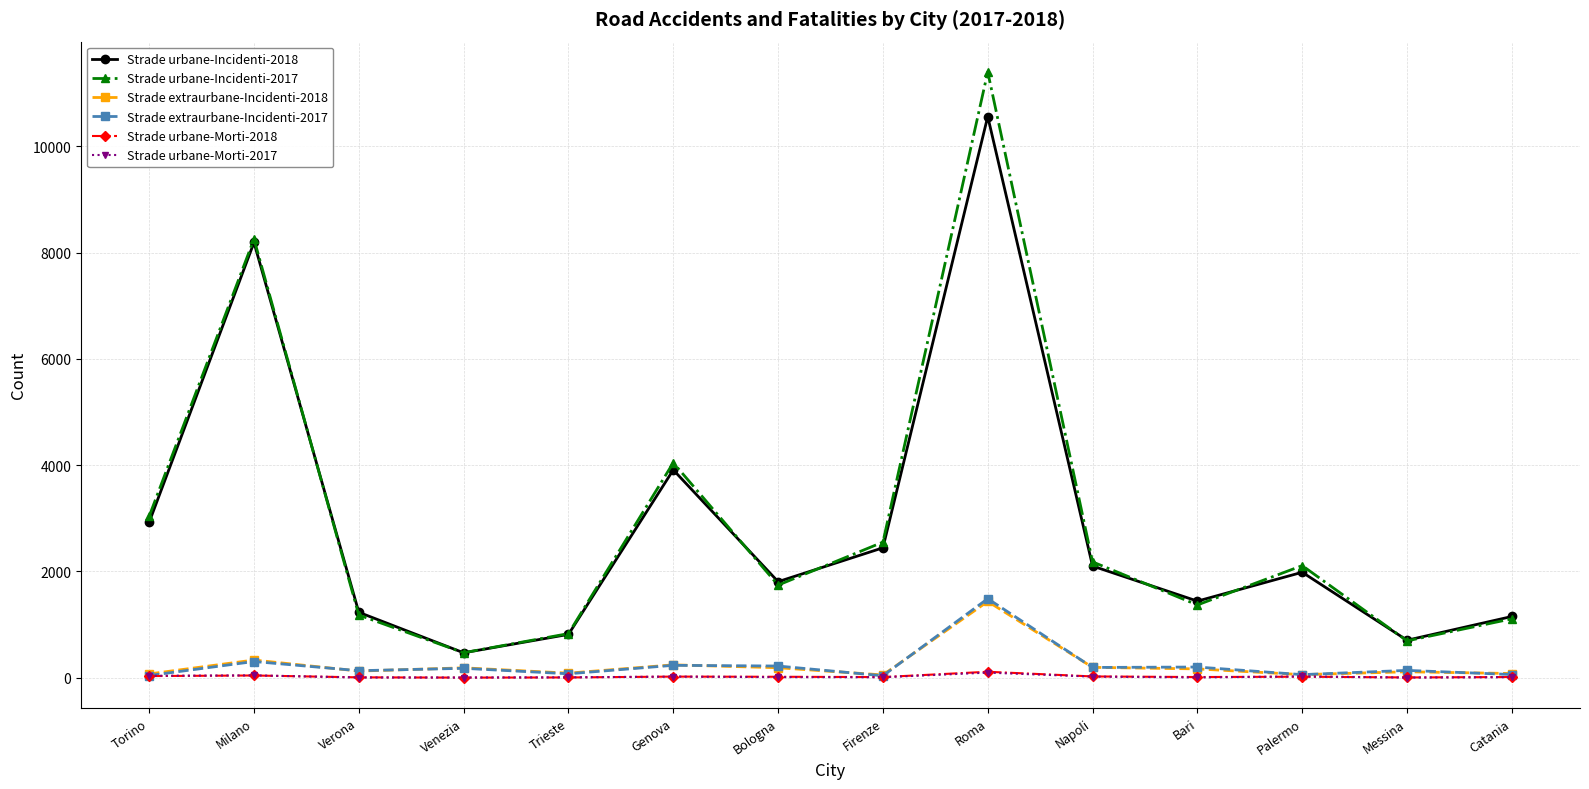

The Strade urbane-Incidenti-2018 series shows 1933 at Catania. True or false?

False